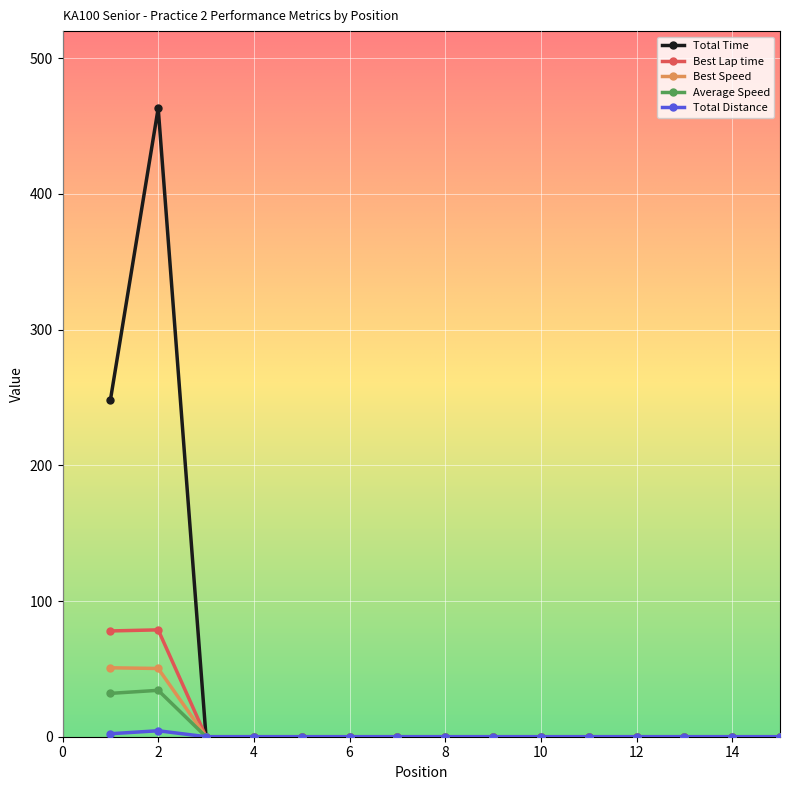

What is the sum of all Best Lap time values?

156.7